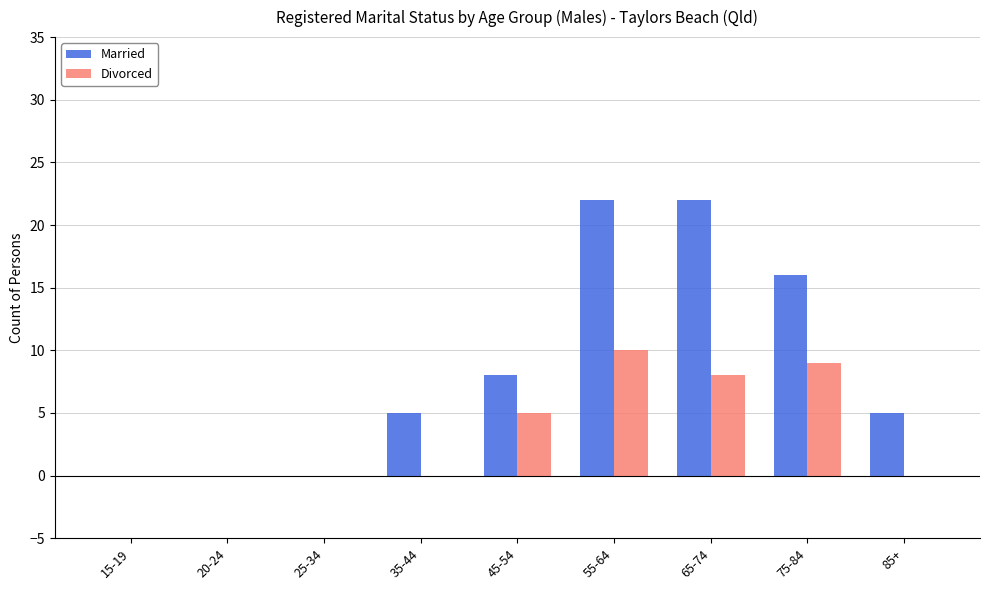

What is the maximum value shown in the chart?

22